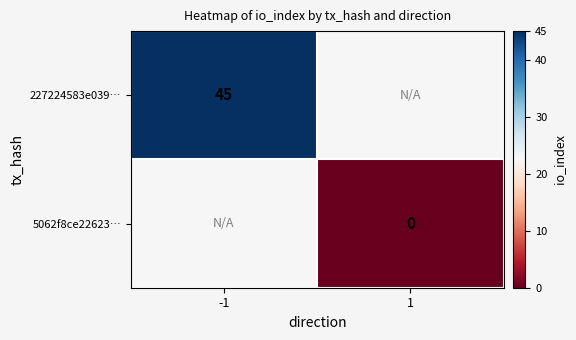

The value of 227224583e039… at -1 is 15.3. True or false?

False